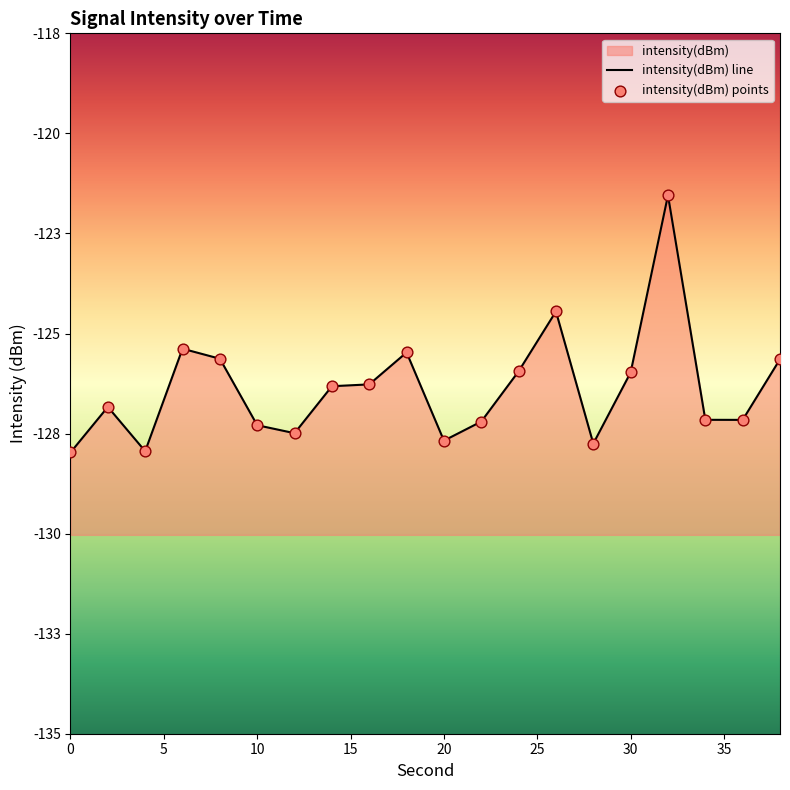

Which series contains the highest Y value?

intensity(dBm) line